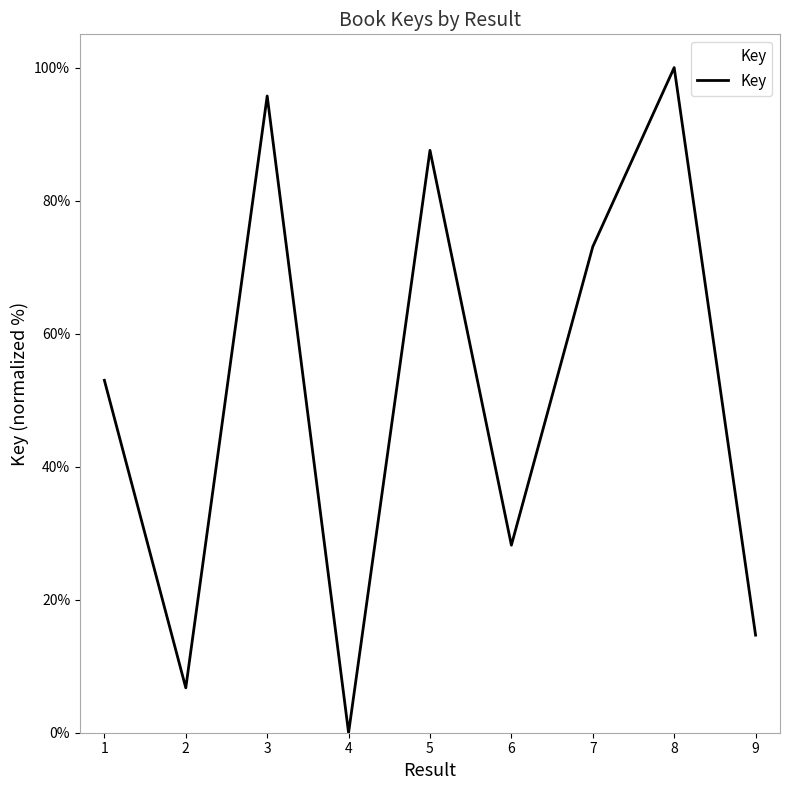

At which category does the chart reach its minimum across all series?

4